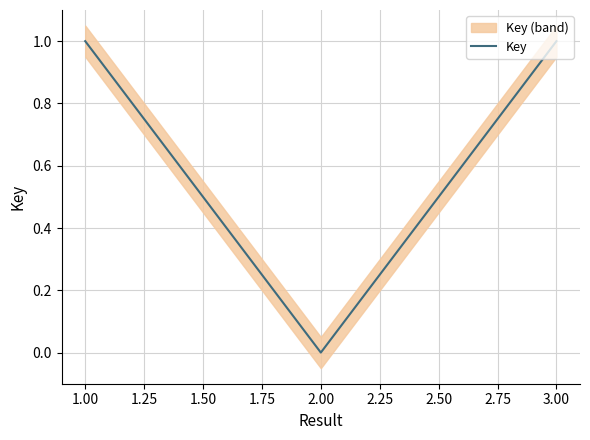

At which label does Key reach its minimum?

2.00